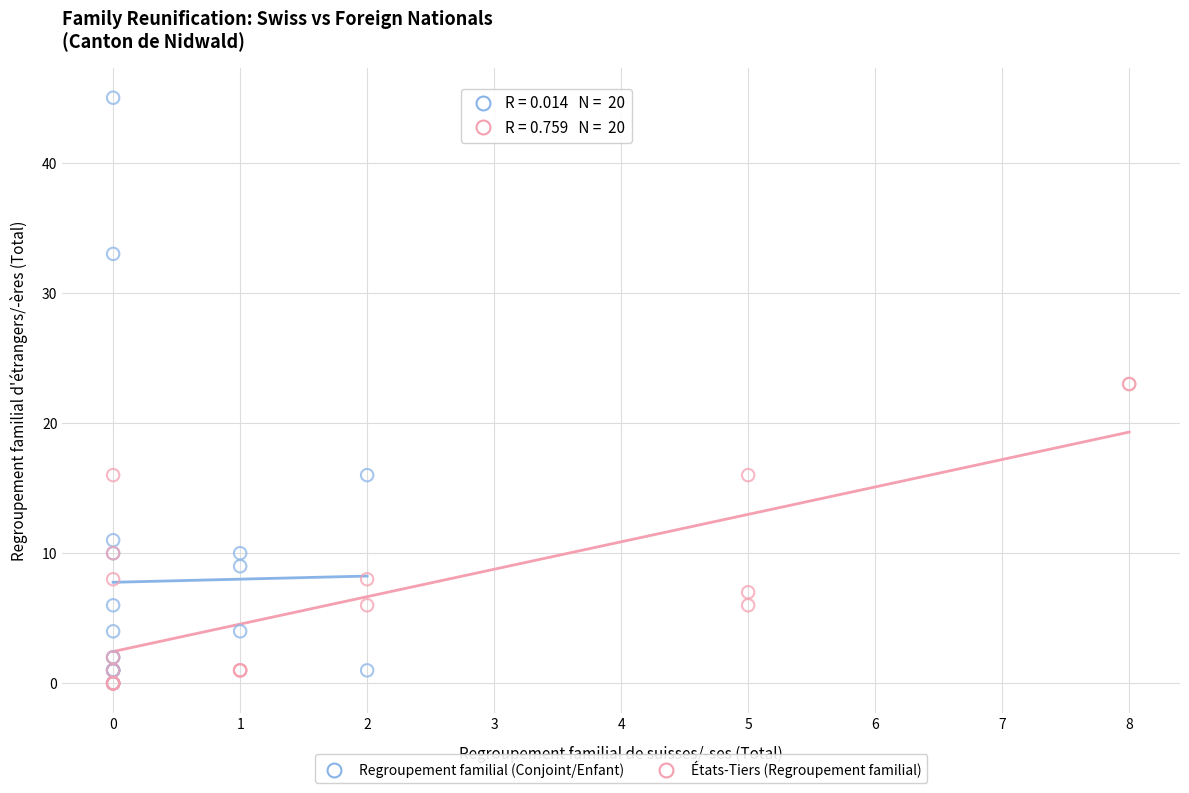

What are all the series names shown in the legend?

Regroupement familial (Conjoint/Enfant), États-Tiers (Regroupement familial)